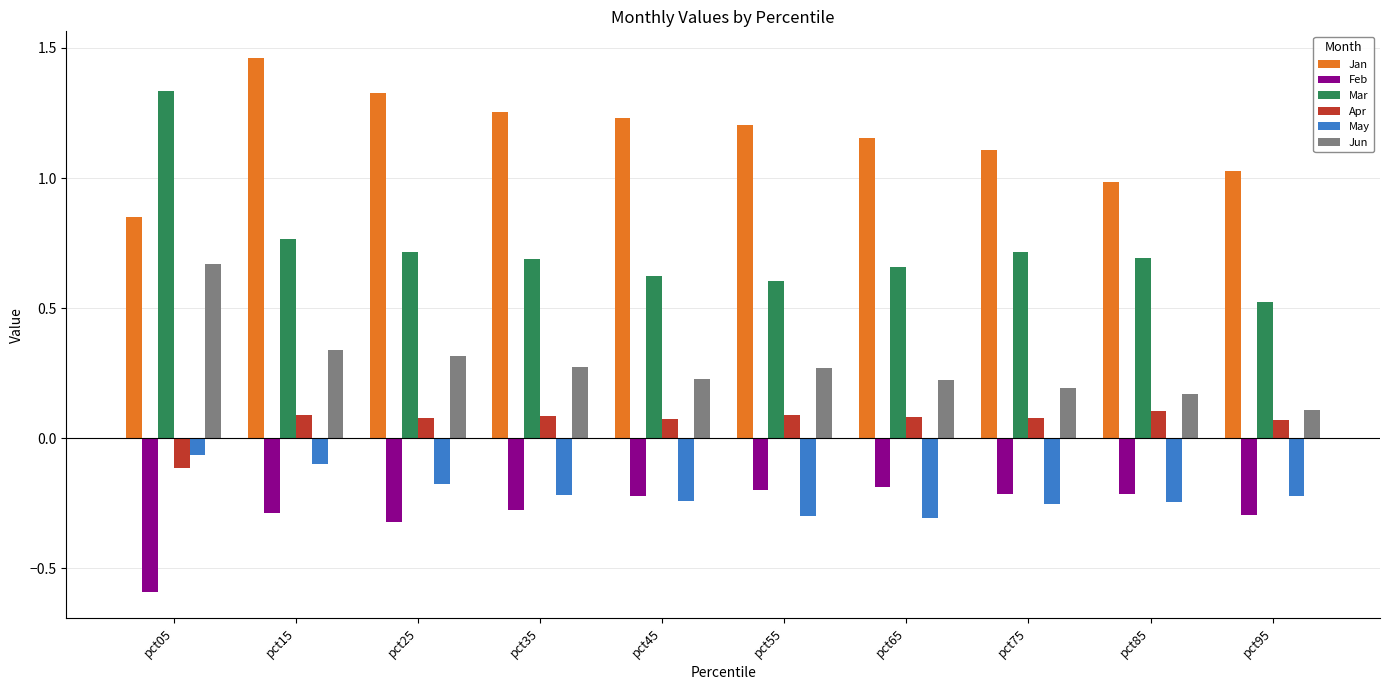

What is the spread (max minus min) of values at pct05?

1.9